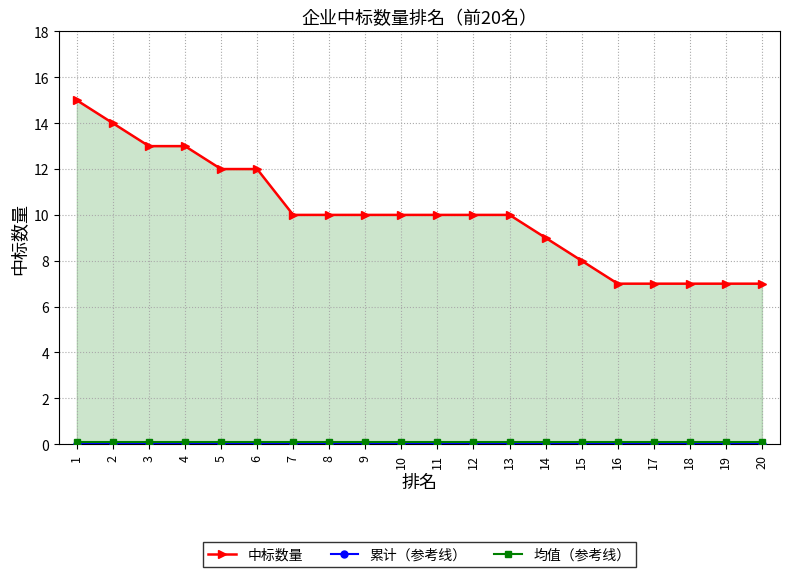

At which category is the sum across all series the highest?

1